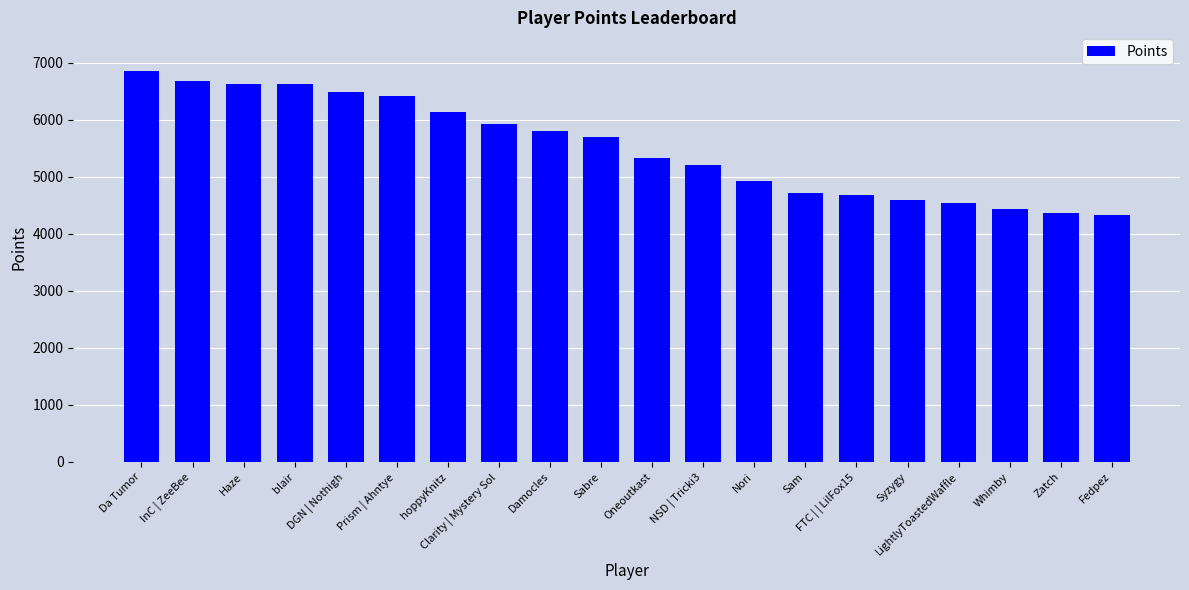

What is the difference between the maximum and minimum values?

2524